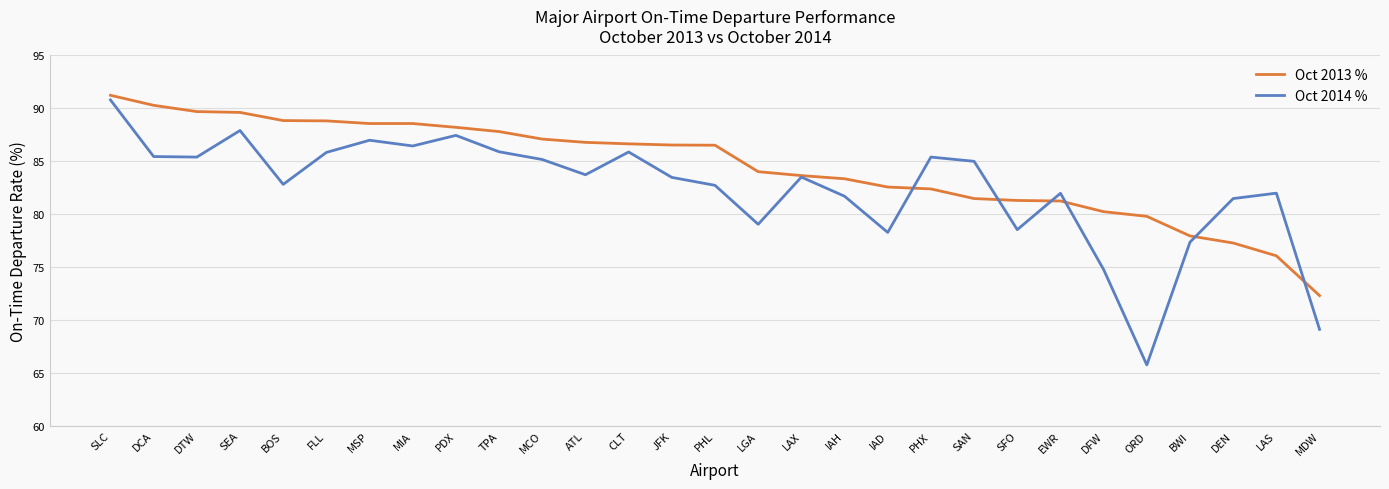

Which series has the largest range (max minus min)?

Oct 2014 %